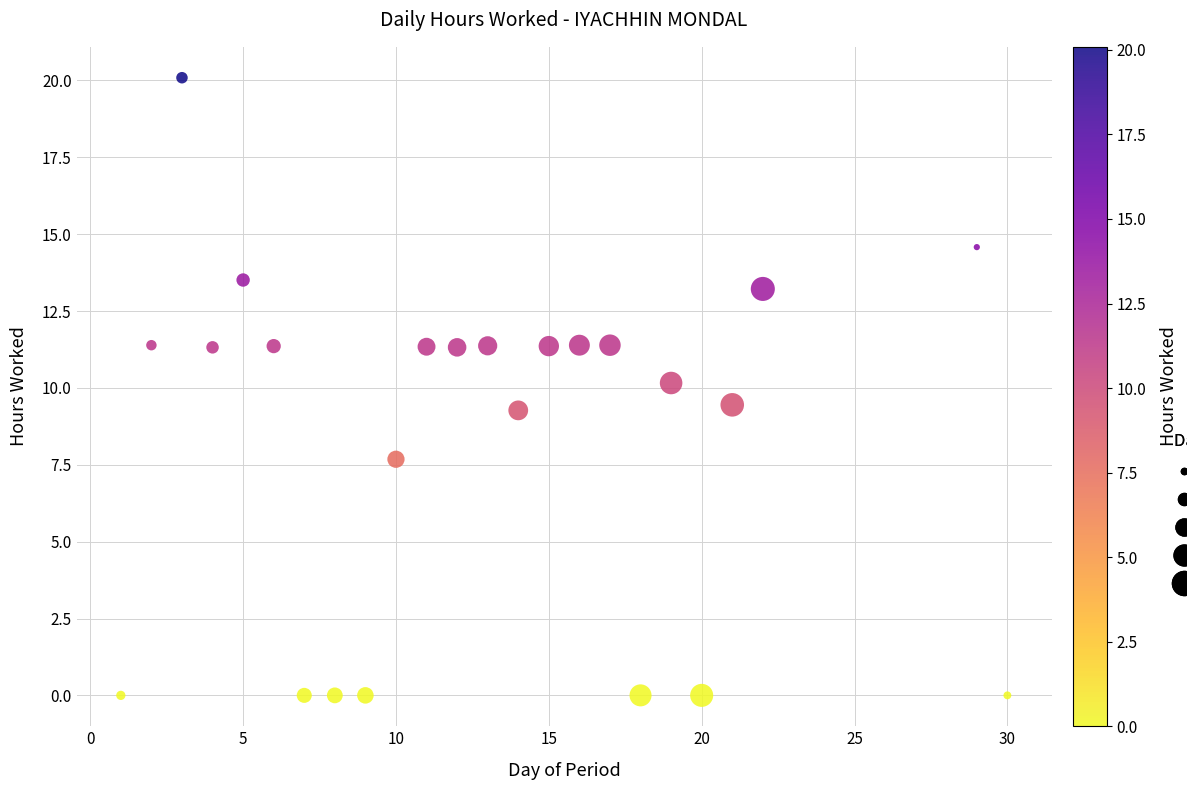

What is the range of Y values (max minus min)?

20.1